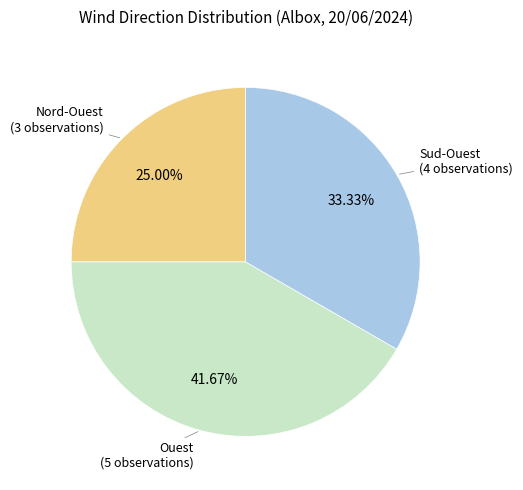

Is there any slice that represents more than half of the pie?

No